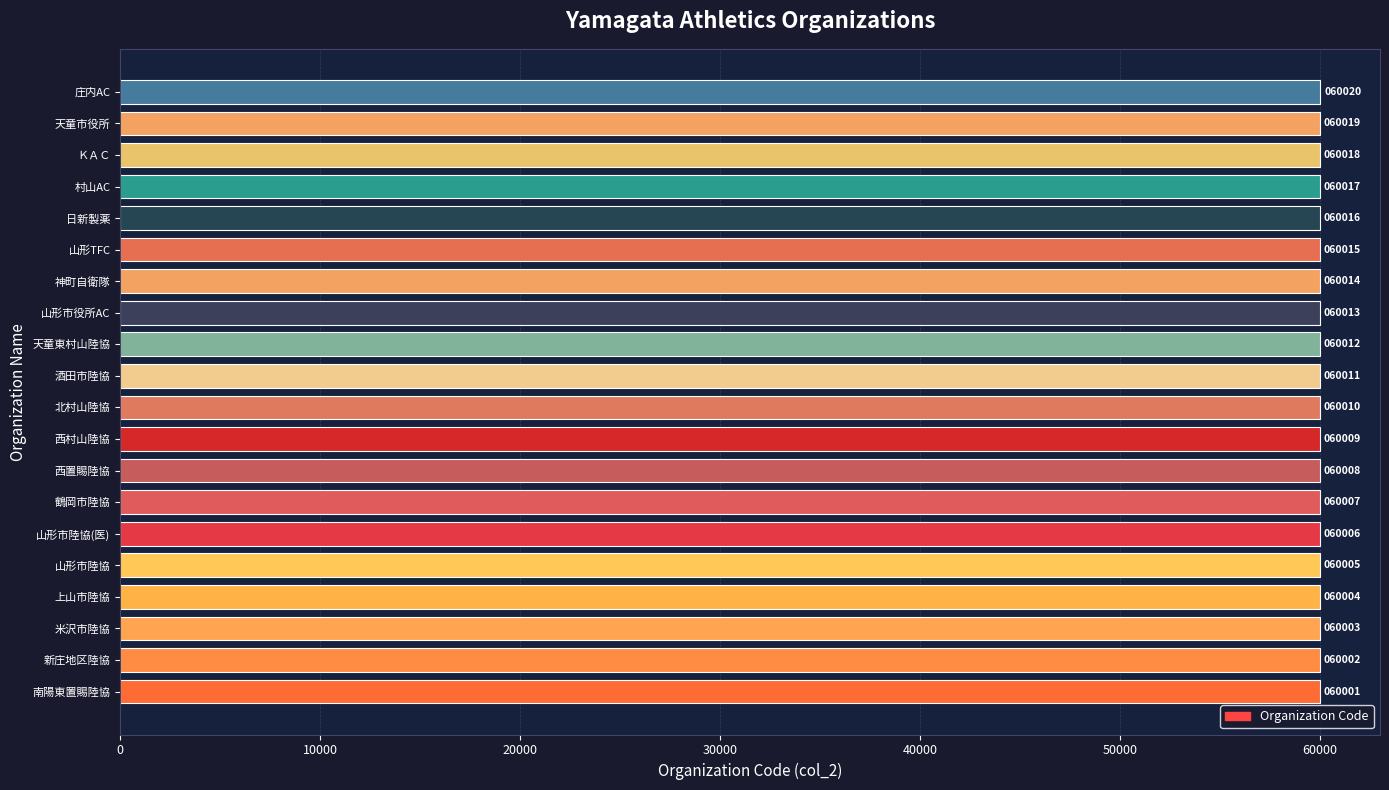

What is the smallest value displayed?

60001